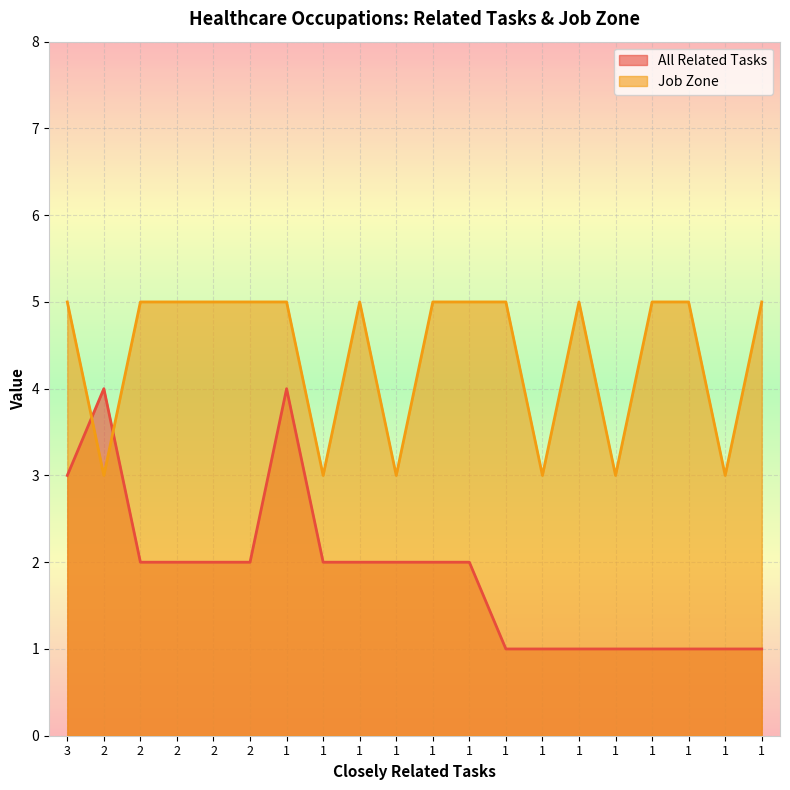

In Job Zone, how many points are higher than both neighbors (excluding endpoints)?

2